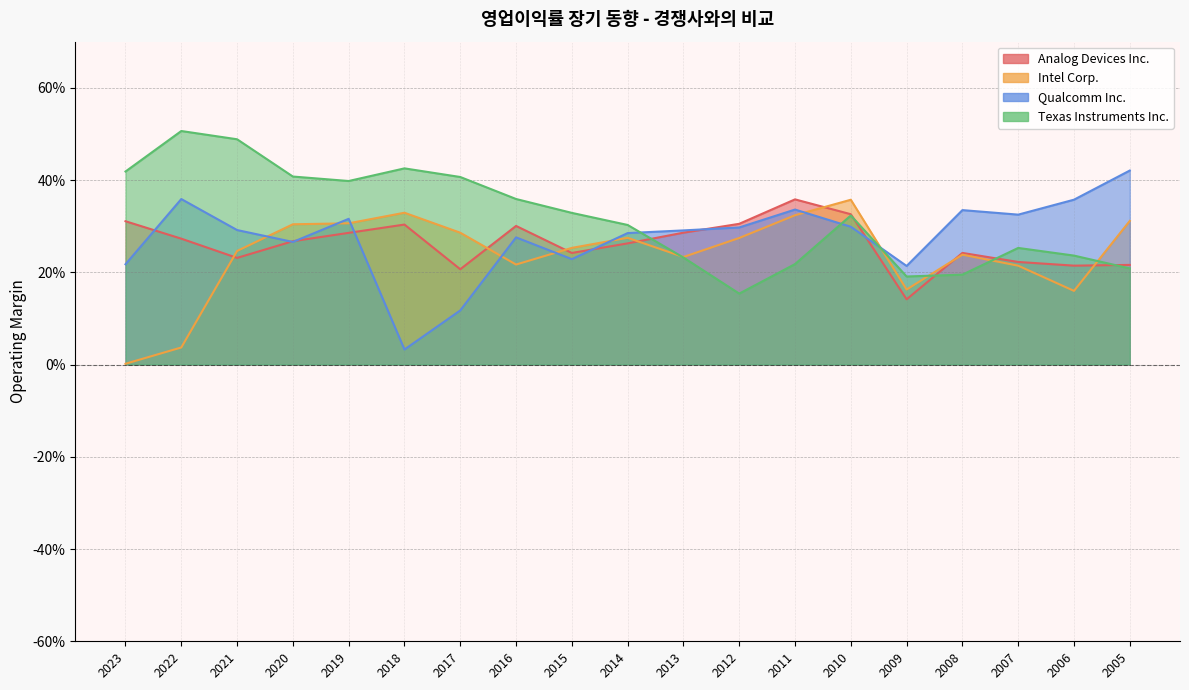

Rank the series by their average value, from highest to lowest.

Texas Instruments Inc., Qualcomm Inc., Analog Devices Inc., Intel Corp.